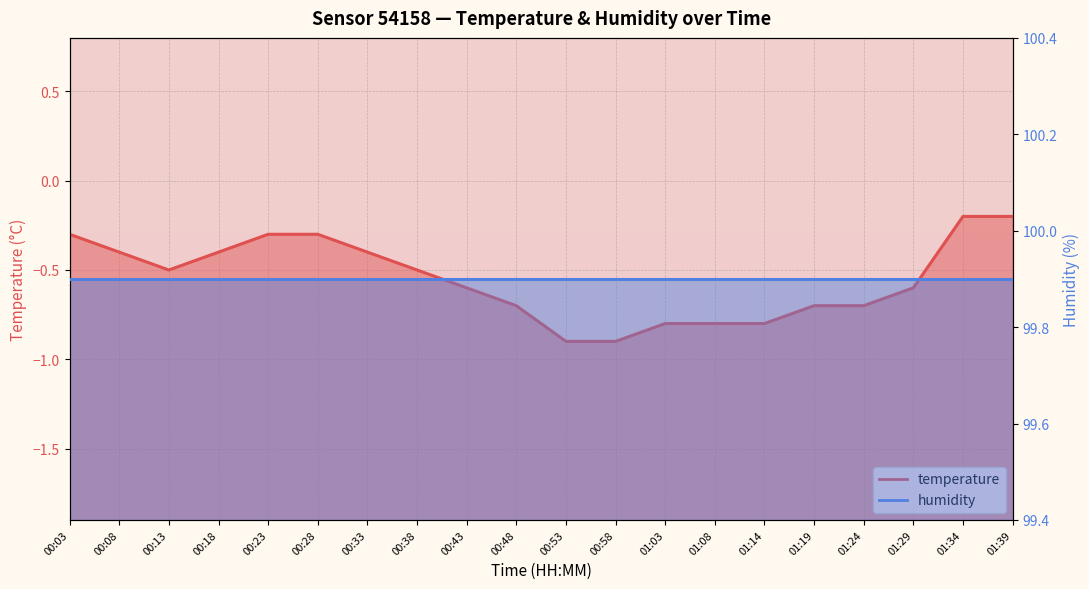

Where is the data nearest to the value 0?

01:34